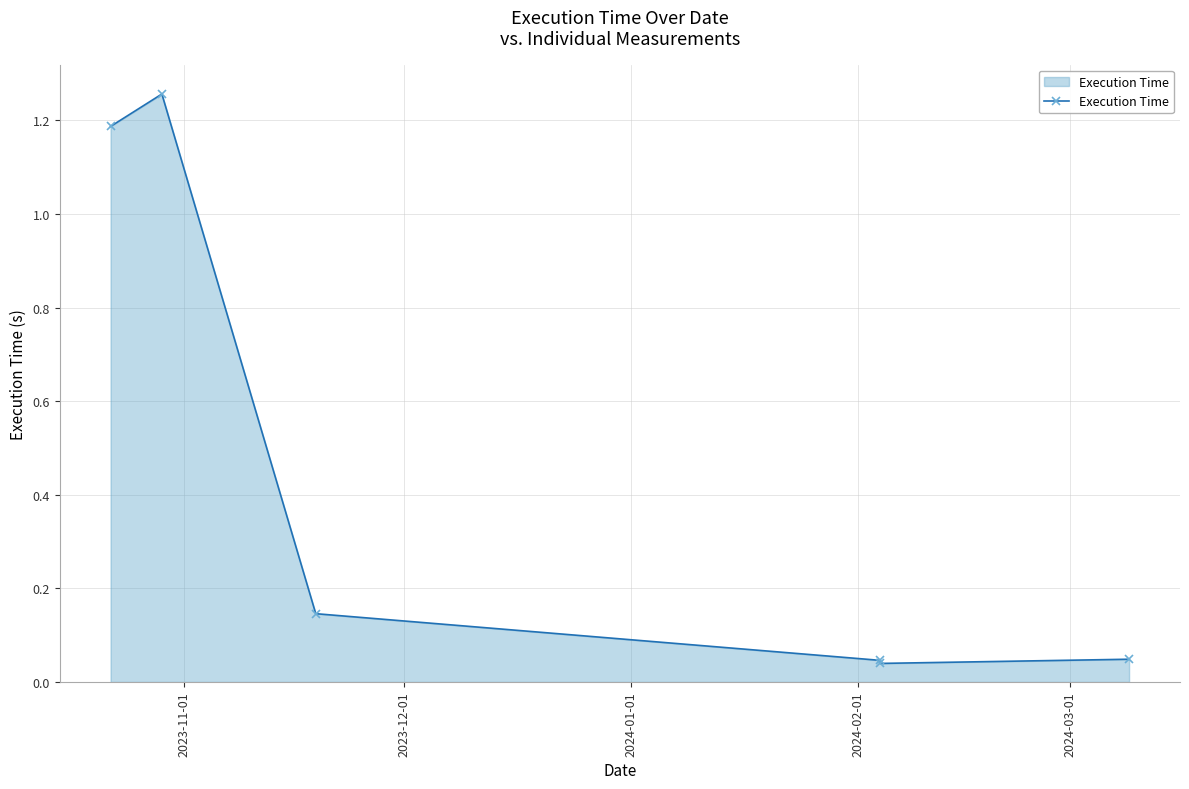

Reading left to right, list all the values displayed in this chart.

1.2	1.3	0.1	0.0	0.0	0.0